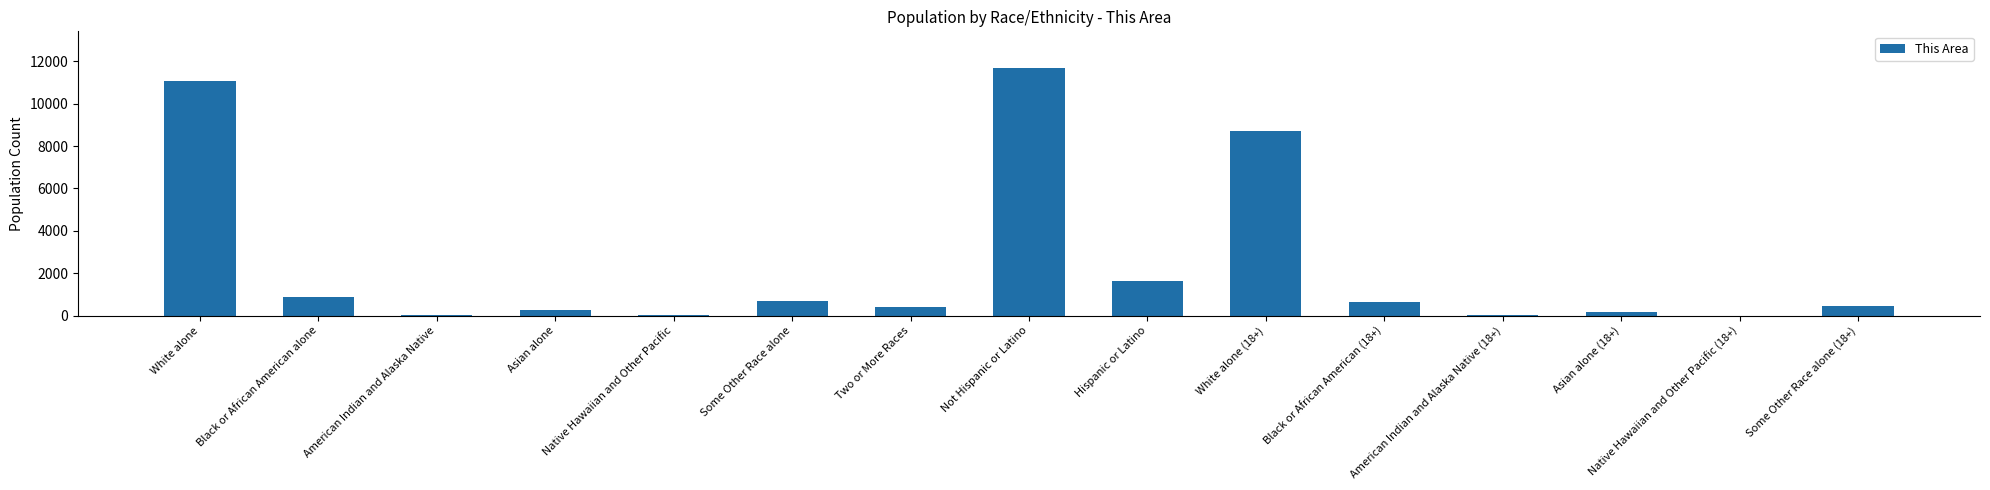

What is the sum of all values?

36660